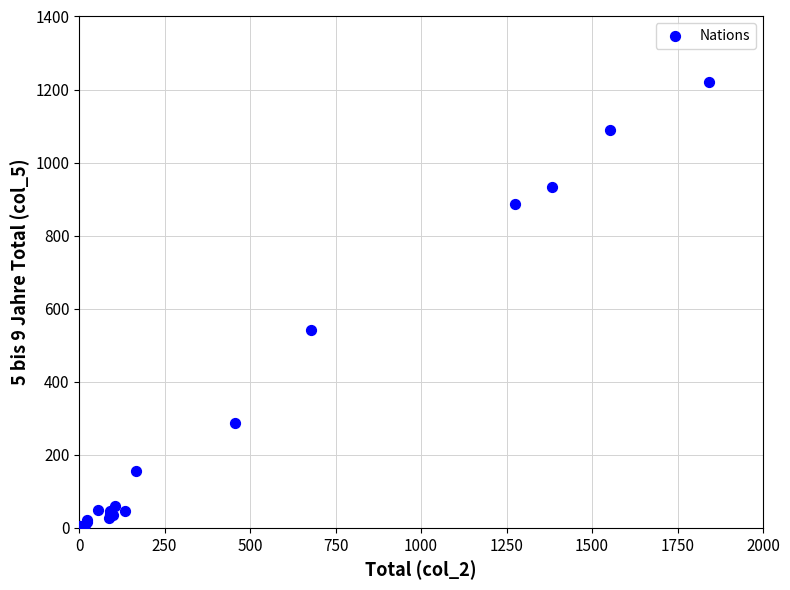

What Y value in the scatter plot is closest to 610?

542